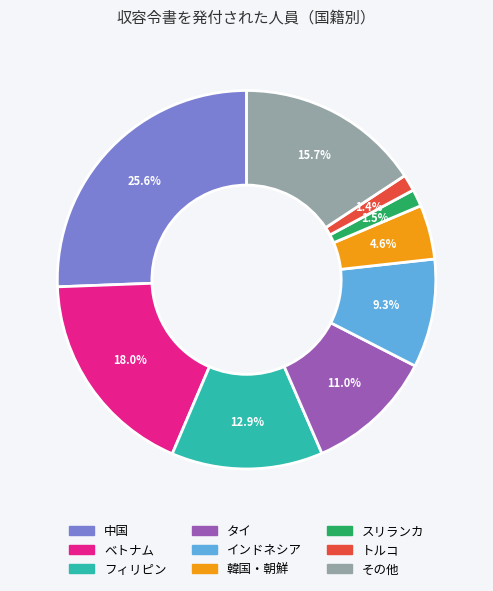

Which category has the biggest portion of the pie?

中国